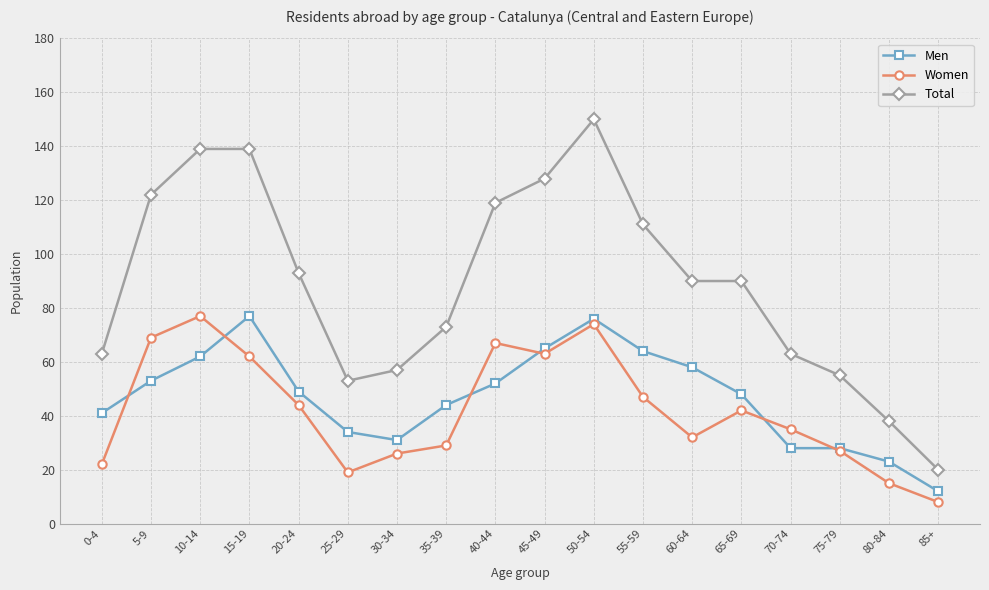

Reading right to left, list all the values displayed in this chart.

Men: 12	23	28	28	48	58	64	76	65	52	44	31	34	49	77	62	53	41
Women: 8	15	27	35	42	32	47	74	63	67	29	26	19	44	62	77	69	22
Total: 20	38	55	63	90	90	111	150	128	119	73	57	53	93	139	139	122	63